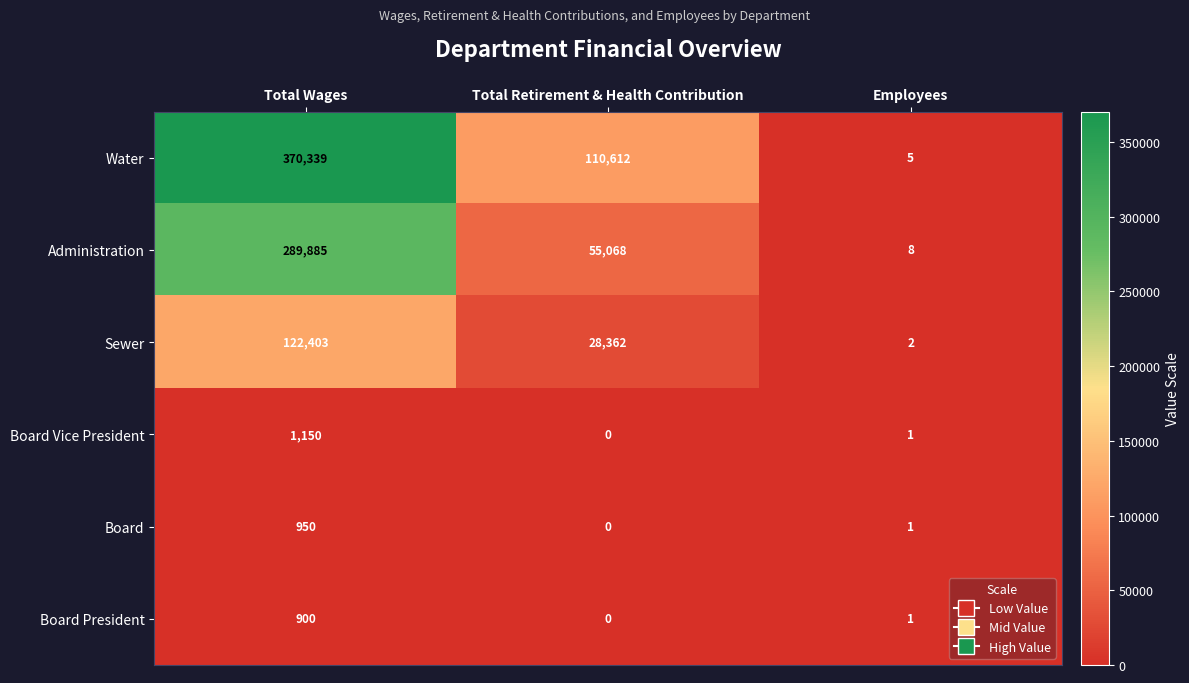

Which series changed the most between Total Wages and Total Retirement & Health Contribution?

Water